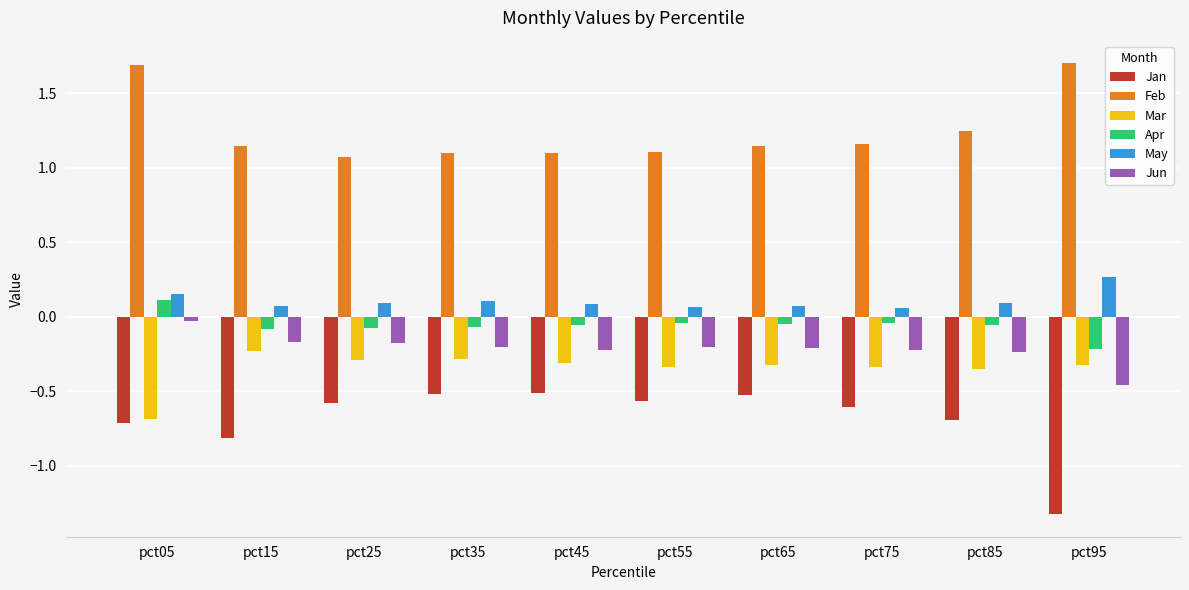

Between pct05 and pct55, which series saw the biggest shift?

Feb